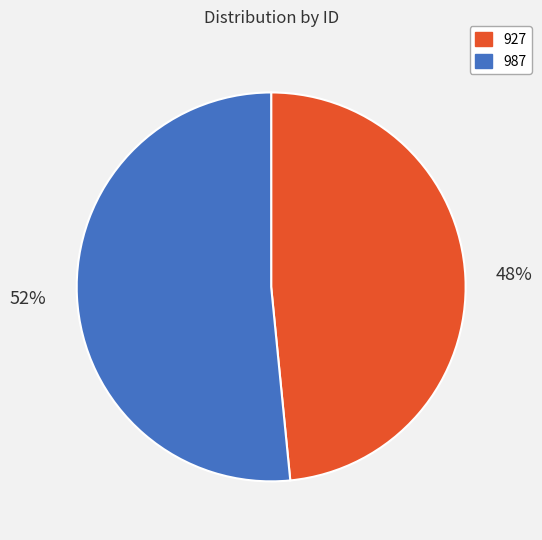

Combined, do 987 and 927 account for over 50%?

Yes